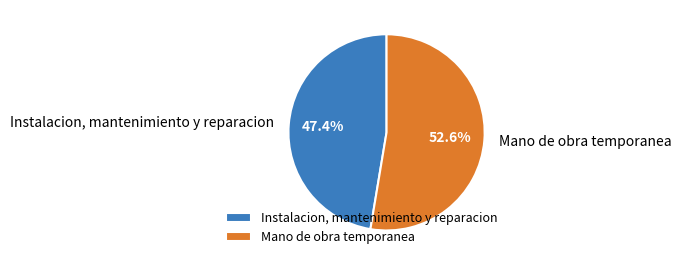

What percentage is the Instalacion, mantenimiento y reparacion slice, to the nearest percent?

47%